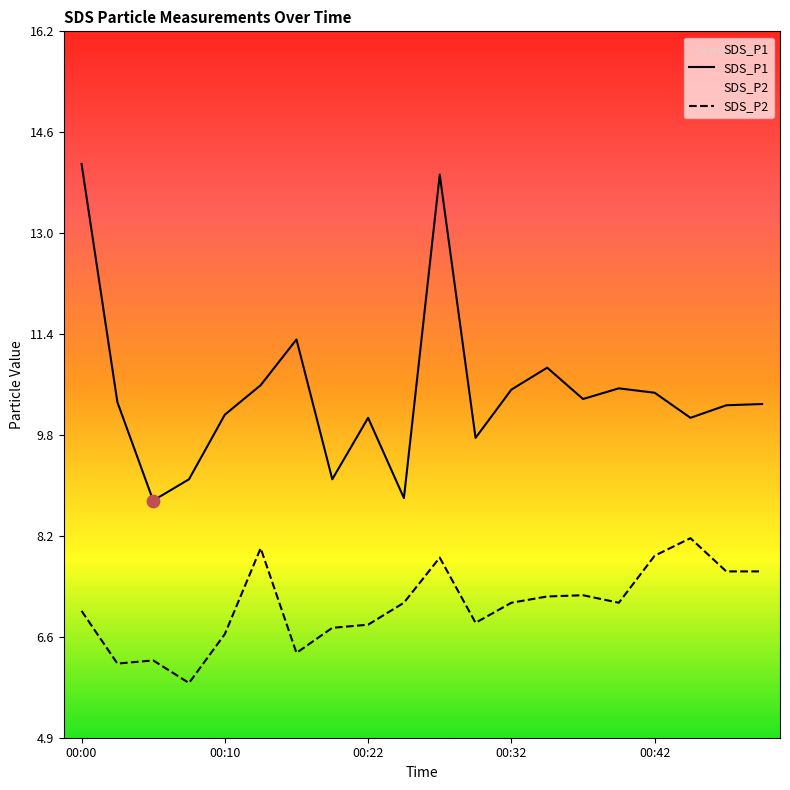

Which series contains the lowest Y value?

SDS_P2